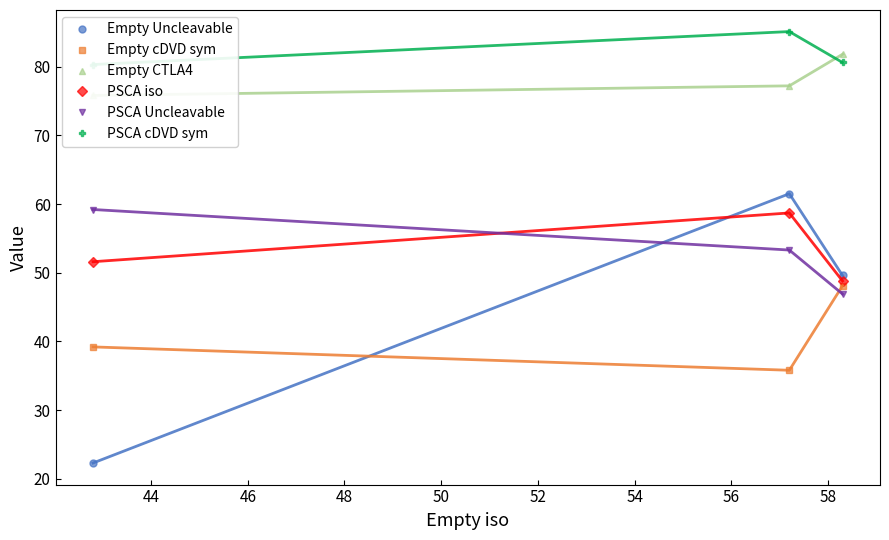

Reading left to right, transcribe all the data shown in this chart.

Empty Uncleavable: 22.3	61.5	49.6
Empty cDVD sym: 39.2	35.8	48.1
Empty CTLA4: 75.8	77.2	81.8
PSCA iso: 51.6	58.7	48.8
PSCA Uncleavable: 59.2	53.3	46.9
PSCA cDVD sym: 80.3	85.1	80.6